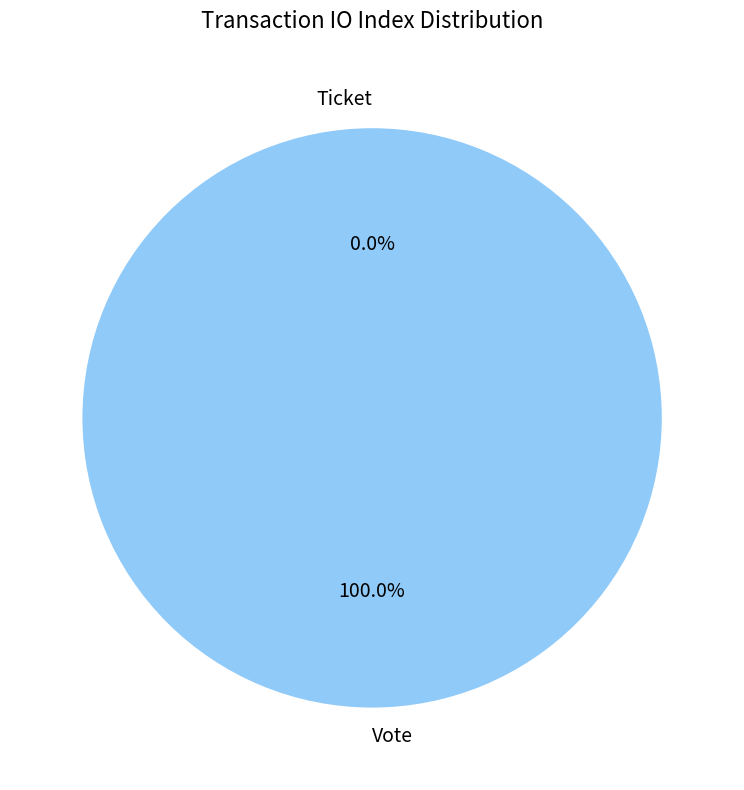

Between Vote and Ticket, which is larger?

Vote